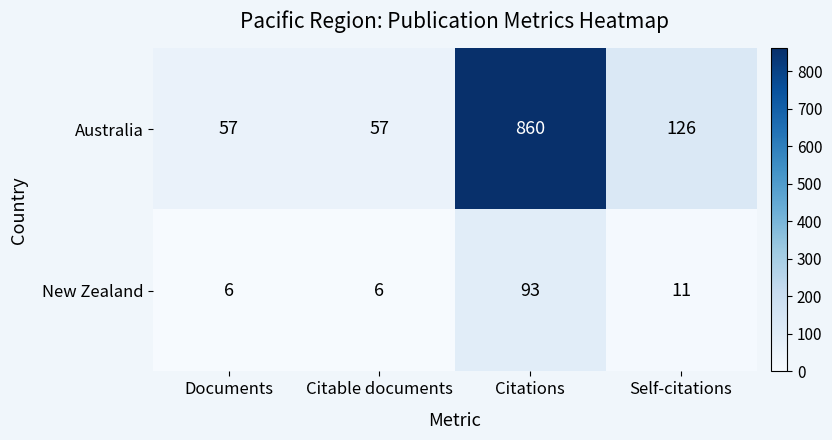

What is the difference between the second highest and second lowest values in the Australia series?

69